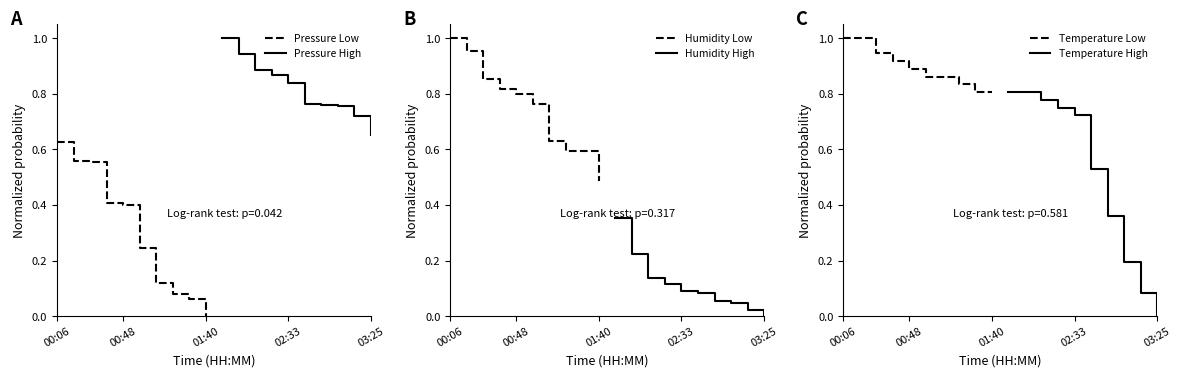

The value of Pressure Low at 00:06 is 0.4. True or false?

False